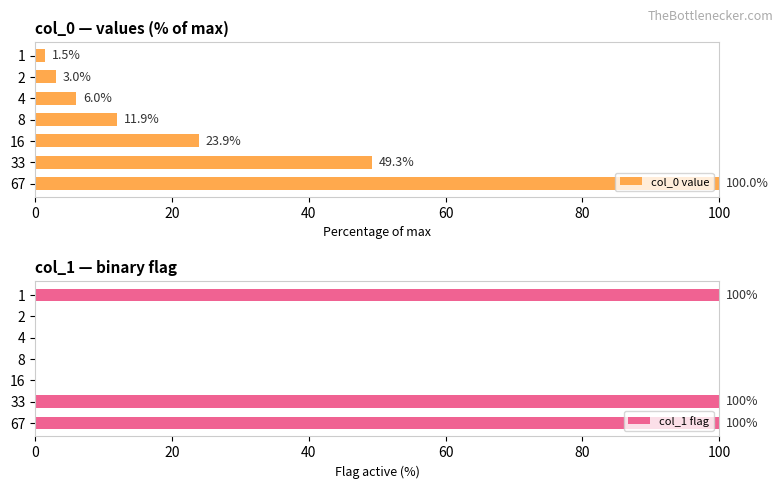

What is the greatest value displayed?

100.0